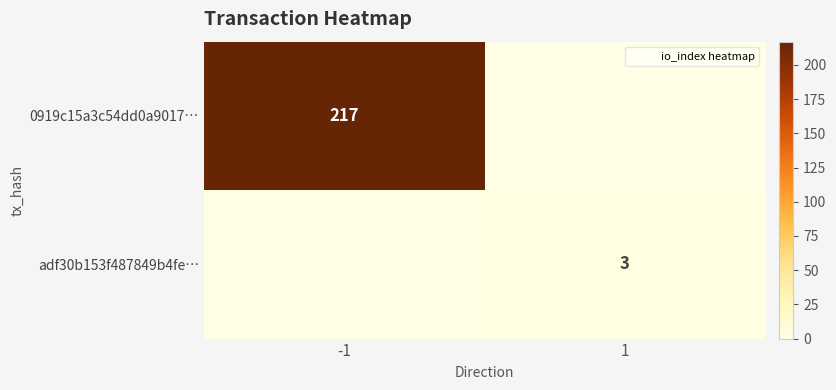

How many categories are shown in the chart?

2